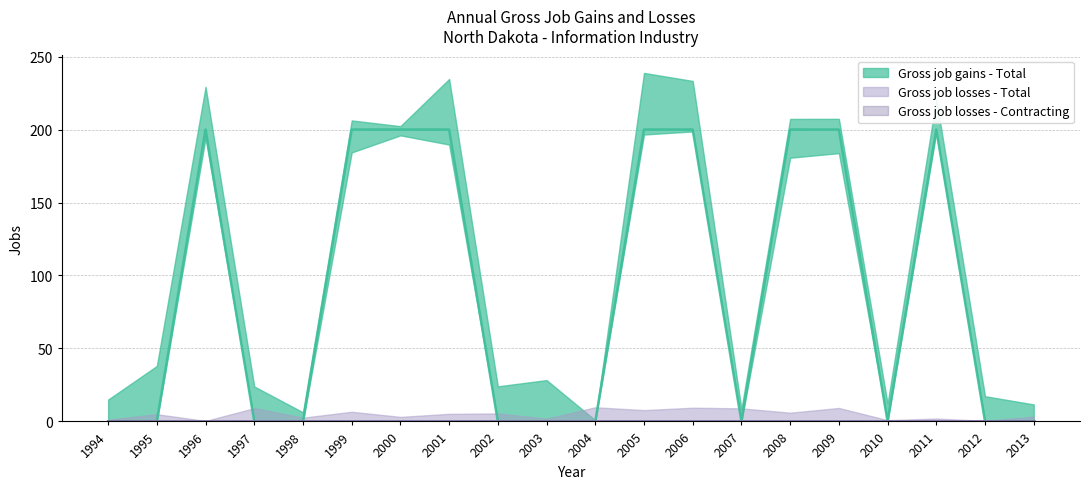

Which series changed the most between 1997 and 2013?

Gross job gains - Total